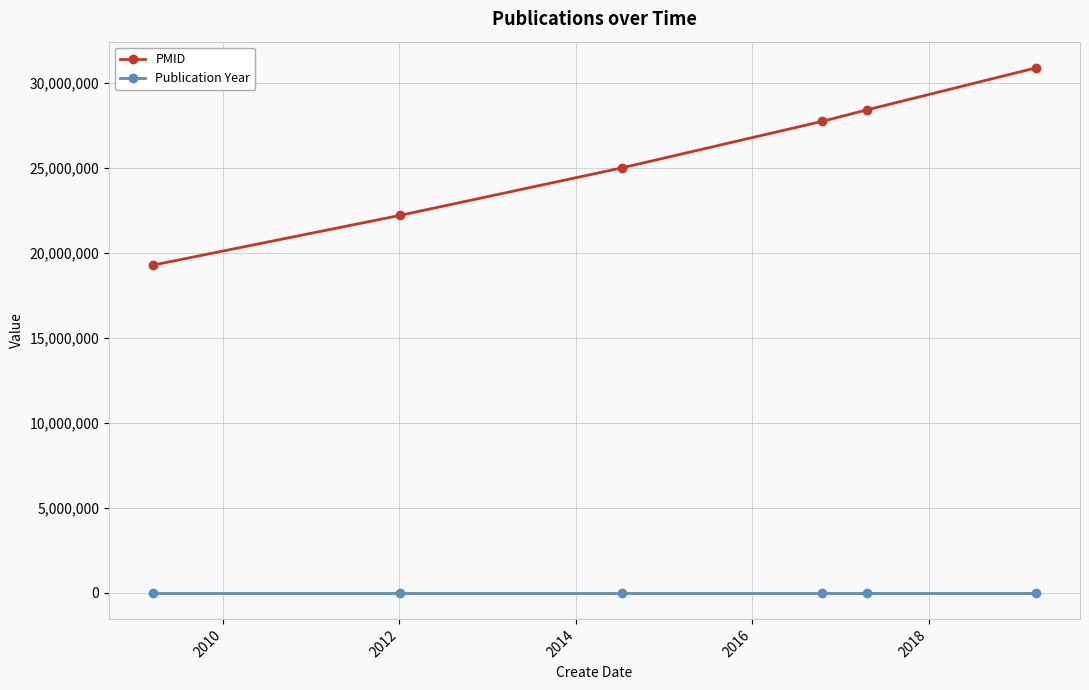

List the series in order of their overall mean, lowest first.

Publication Year, PMID